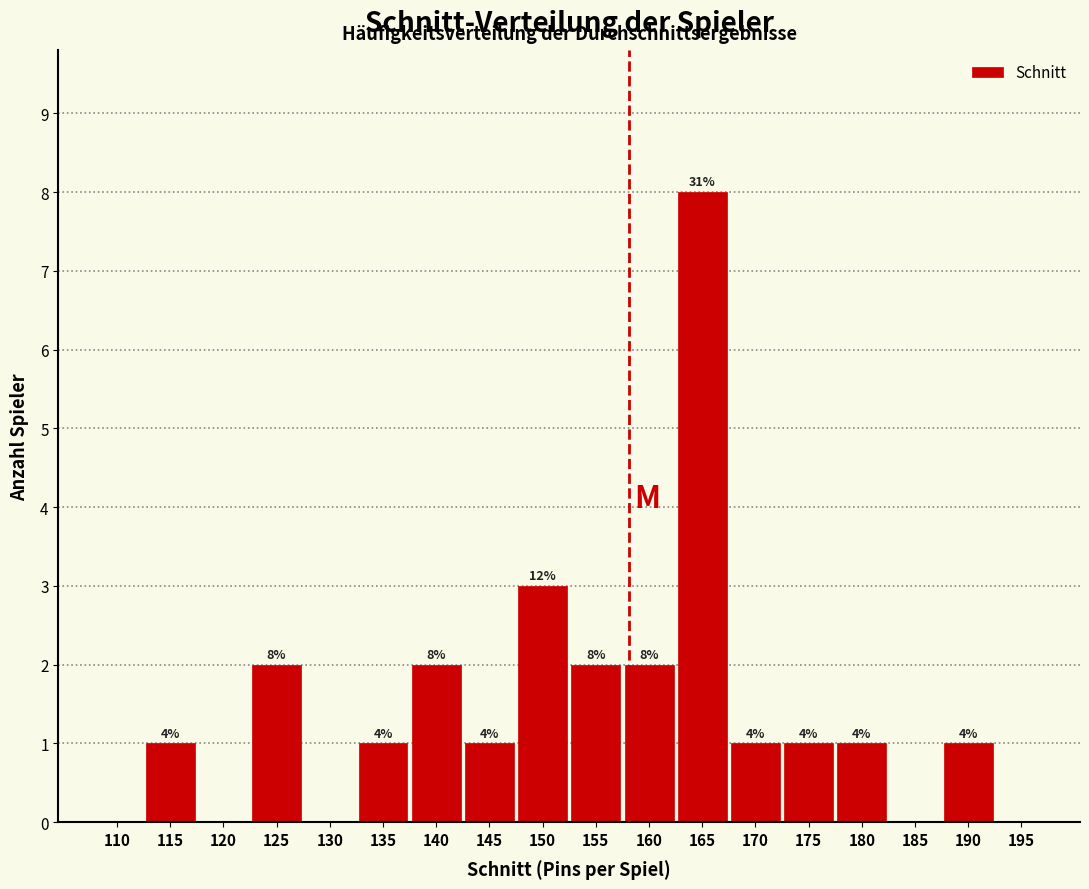

Are the bars horizontal?

No